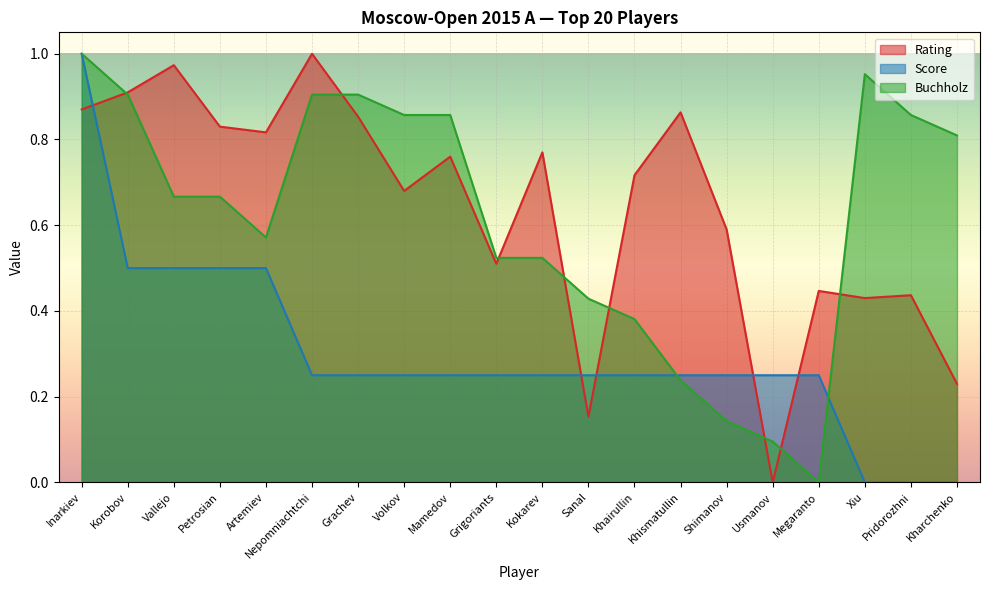

Reading left to right, transcribe all the data shown in this chart.

Rating: Inarkiev=0.9	Korobov=0.9	Vallejo=1.0	Petrosian=0.8	Artemiev=0.8	Nepomniachtchi=1.0	Grachev=0.9	Volkov=0.7	Mamedov=0.8	Grigoriants=0.5	Kokarev=0.8	Sanal=0.2	Khairullin=0.7	Khismatullin=0.9	Shimanov=0.6	Usmanov=0.0	Megaranto=0.4	Xiu=0.4	Pridorozhni=0.4	Kharchenko=0.2
Score: Inarkiev=1.0	Korobov=0.5	Vallejo=0.5	Petrosian=0.5	Artemiev=0.5	Nepomniachtchi=0.2	Grachev=0.2	Volkov=0.2	Mamedov=0.2	Grigoriants=0.2	Kokarev=0.2	Sanal=0.2	Khairullin=0.2	Khismatullin=0.2	Shimanov=0.2	Usmanov=0.2	Megaranto=0.2	Xiu=0.0	Pridorozhni=0.0	Kharchenko=0.0
Buchholz: Inarkiev=1.0	Korobov=0.9	Vallejo=0.7	Petrosian=0.7	Artemiev=0.6	Nepomniachtchi=0.9	Grachev=0.9	Volkov=0.9	Mamedov=0.9	Grigoriants=0.5	Kokarev=0.5	Sanal=0.4	Khairullin=0.4	Khismatullin=0.2	Shimanov=0.1	Usmanov=0.1	Megaranto=0.0	Xiu=1.0	Pridorozhni=0.9	Kharchenko=0.8